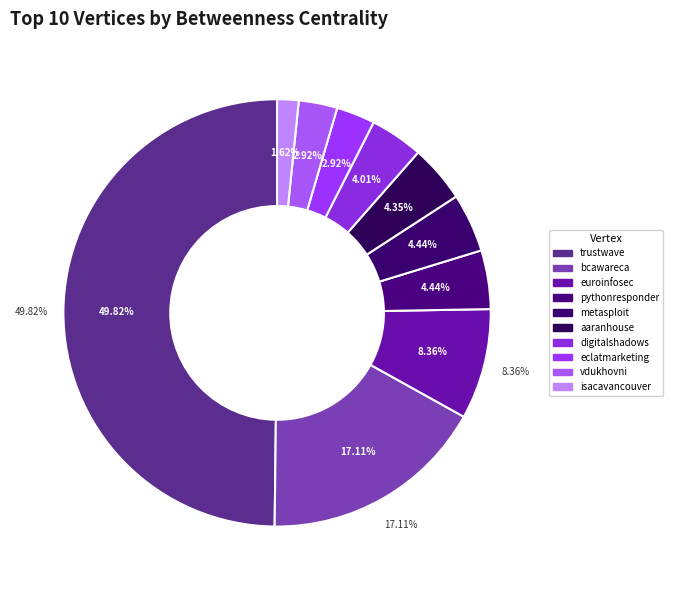

What percentage is the bcawareca slice, to the nearest percent?

17%